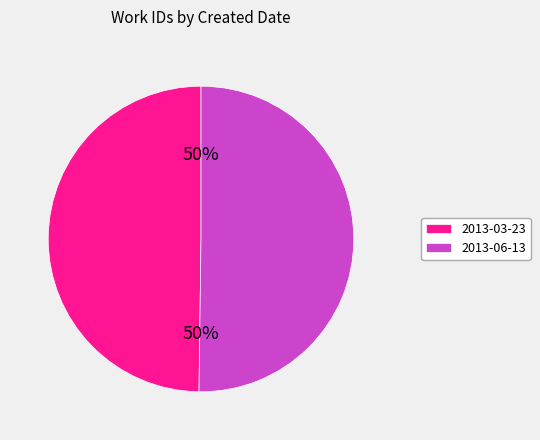

Is the sum of 2013-03-23 and 2013-06-13 greater than half?

Yes